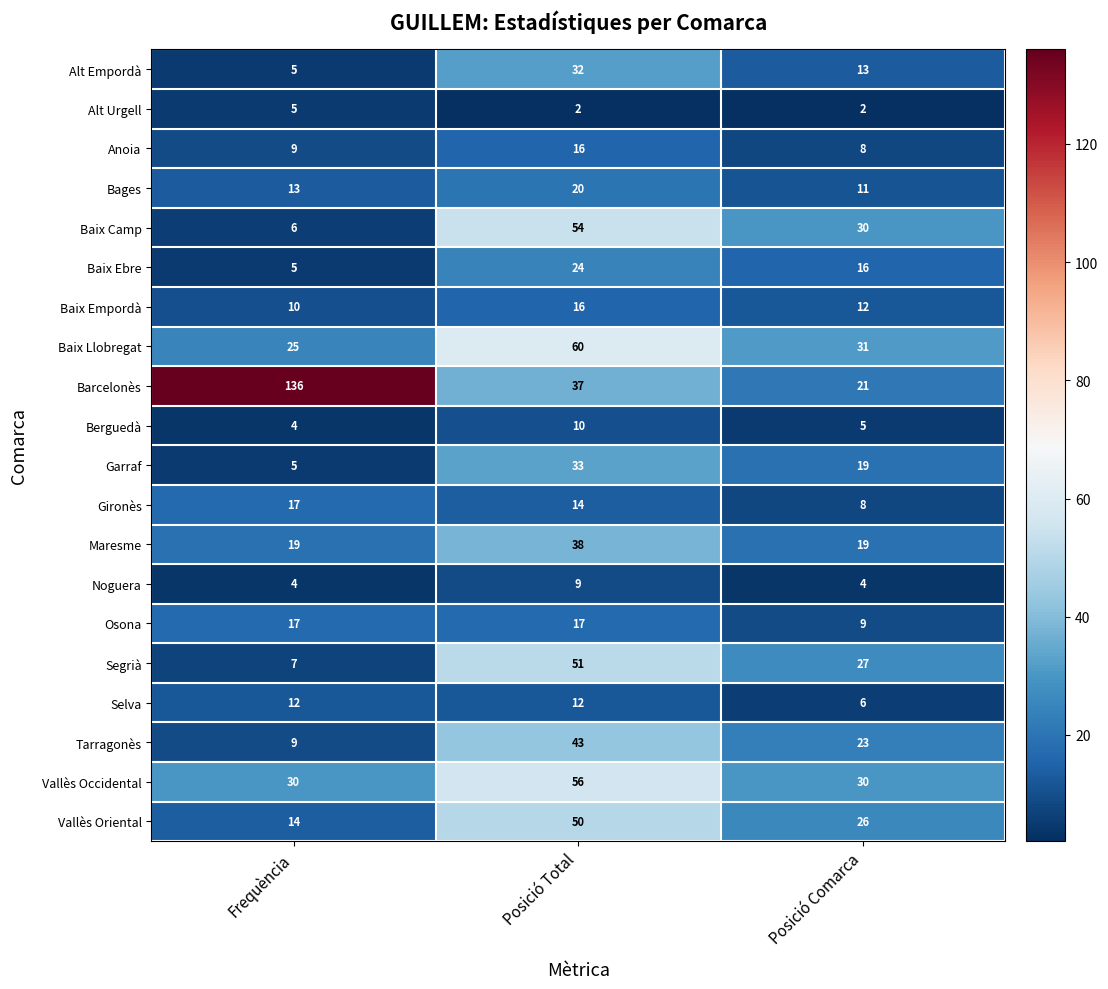

What is the sum of all Baix Llobregat values?

116